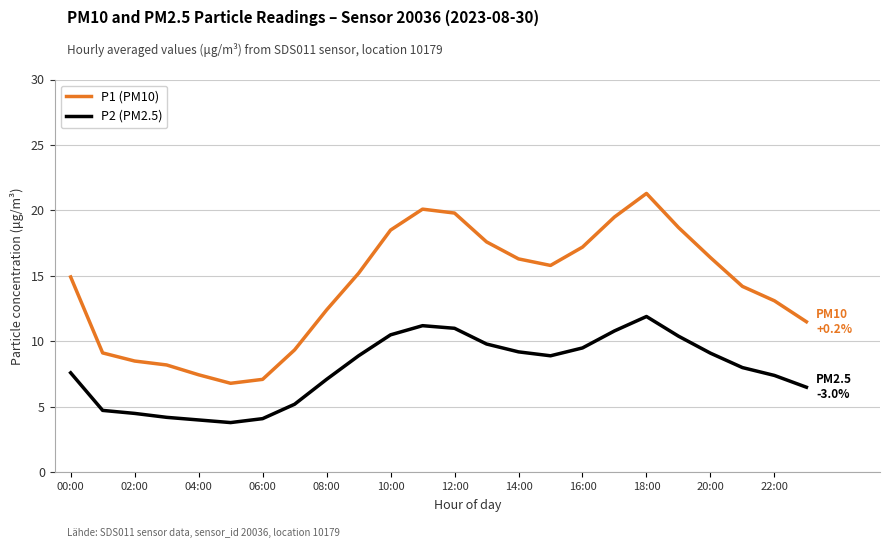

What is the minimum value shown in the chart?

3.8